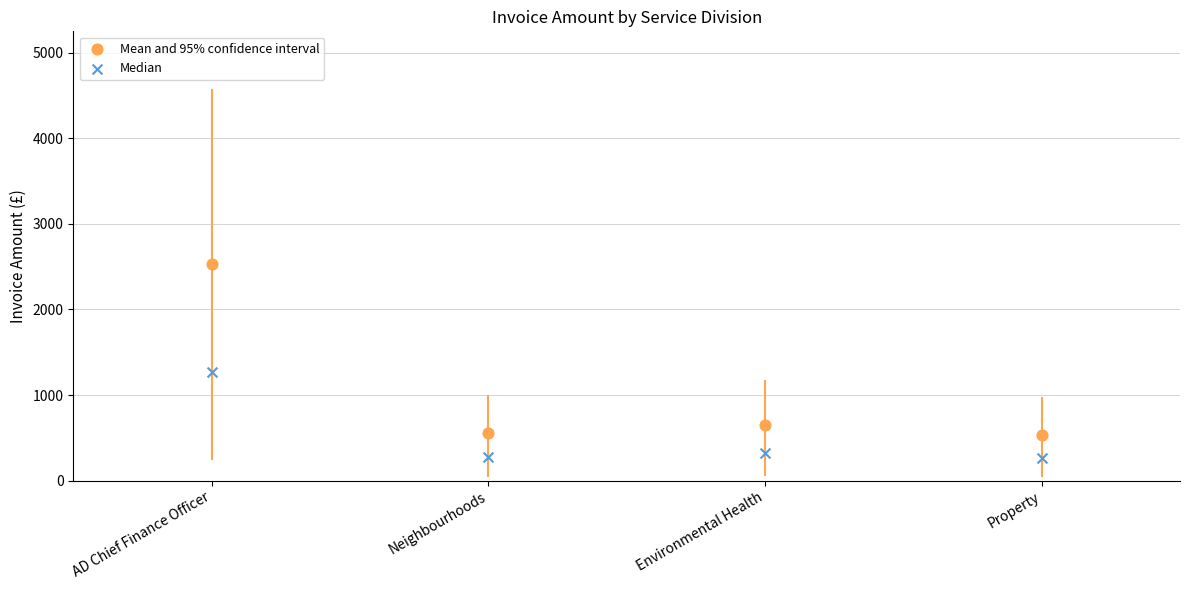

What are all the series names shown in the legend?

Mean and 95% confidence interval, Median